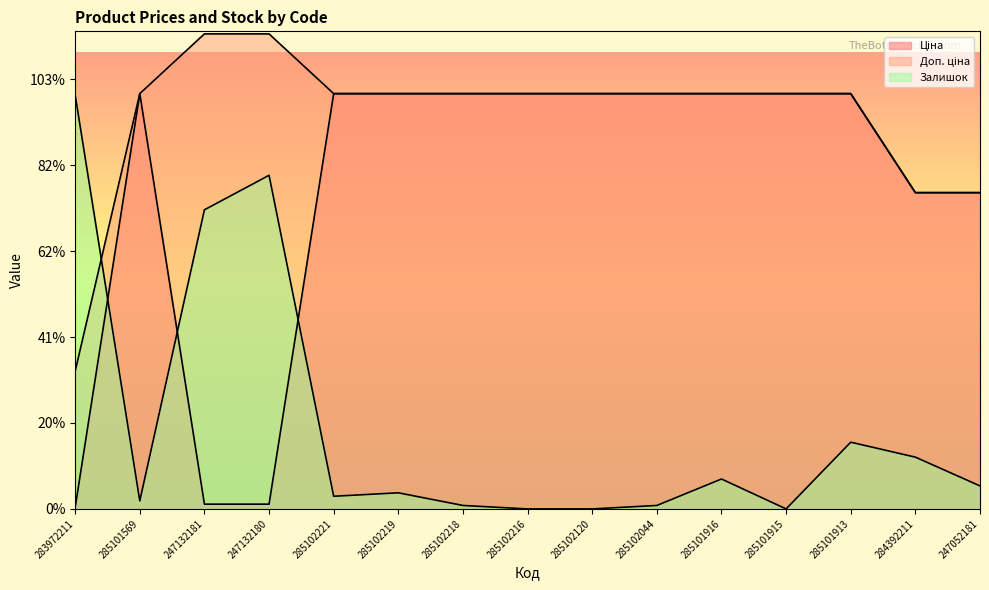

What are all the series names shown in the legend?

Ціна, Доп. ціна, Залишок